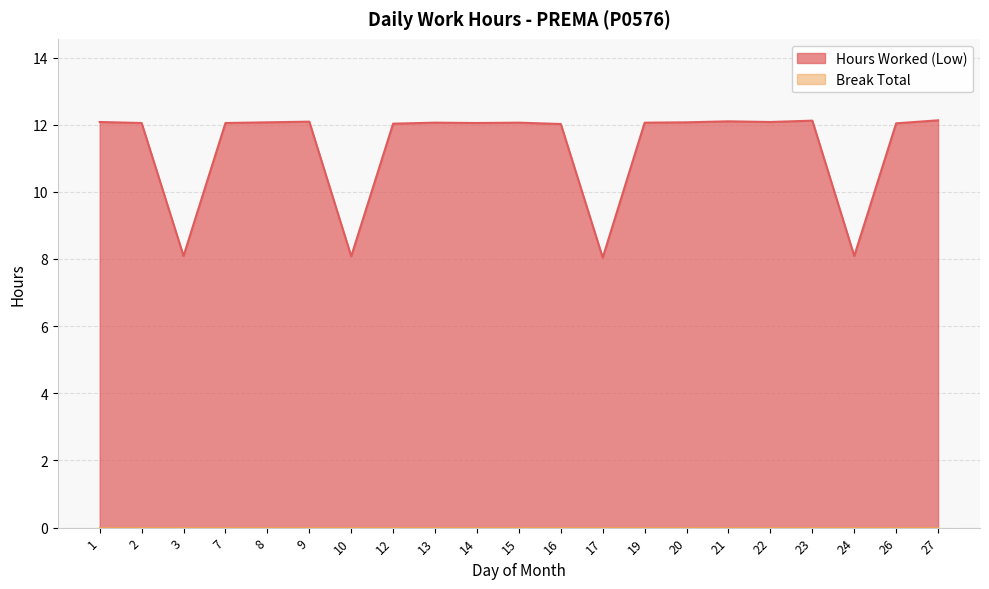

How many points are higher than both their immediate neighbors (excluding endpoints)?

5